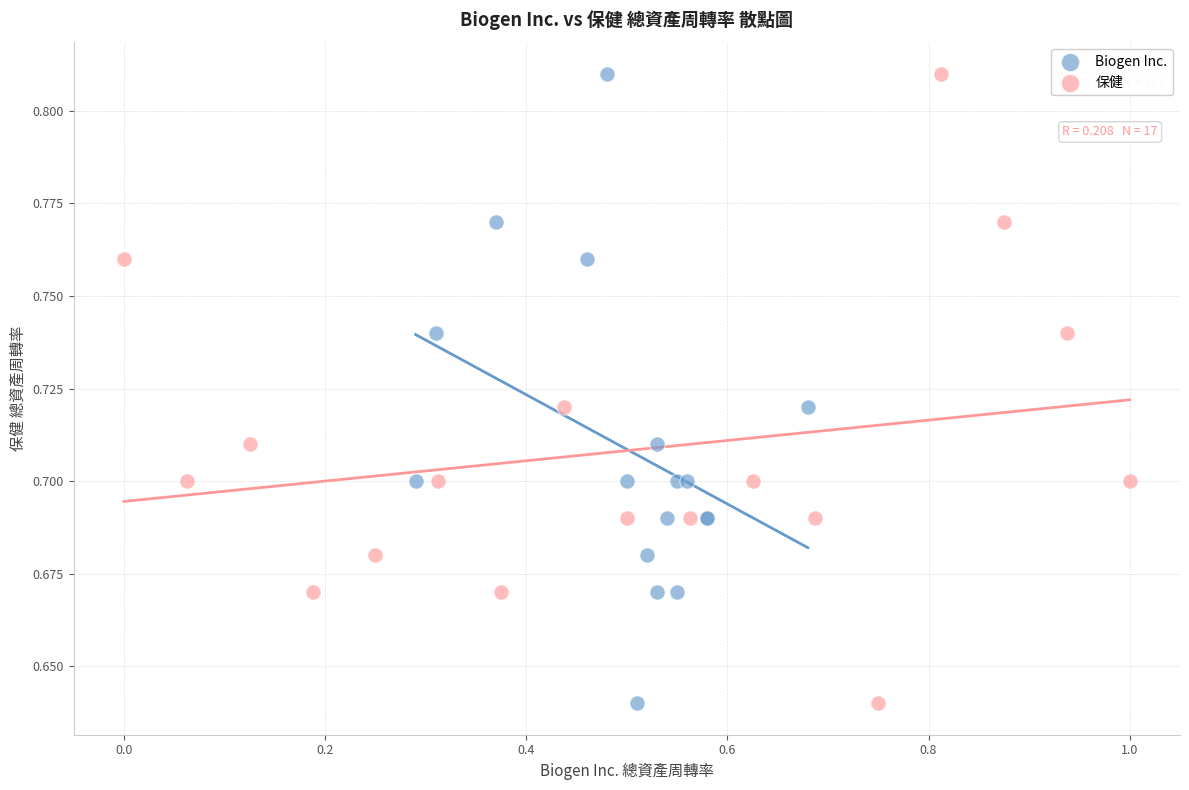

What are all the series names shown in the legend?

Biogen Inc., 保健